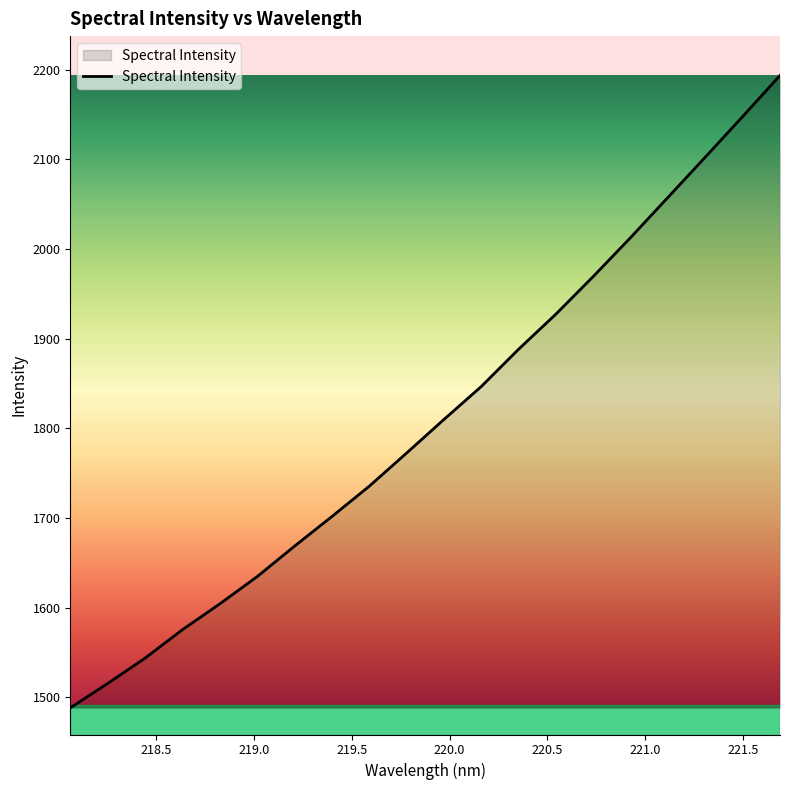

What is the minimum value shown in the chart?

1488.1